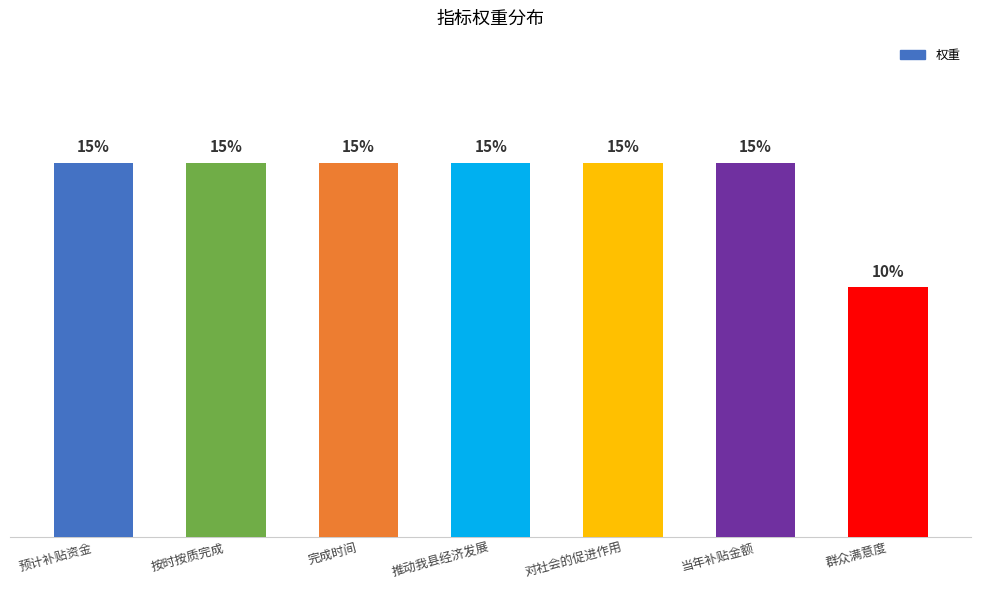

Between 推动我县经济发展 and 群众满意度, which is larger?

推动我县经济发展